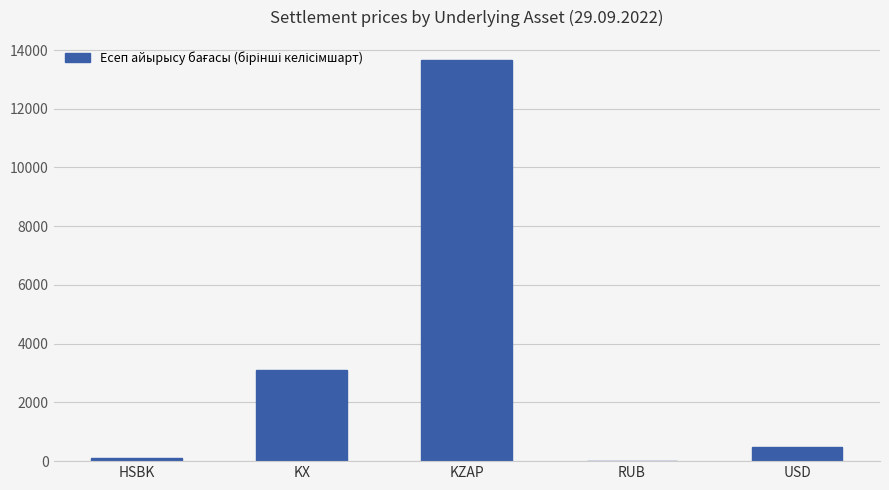

The chart shows a value of 3108.7 at KX. True or false?

True